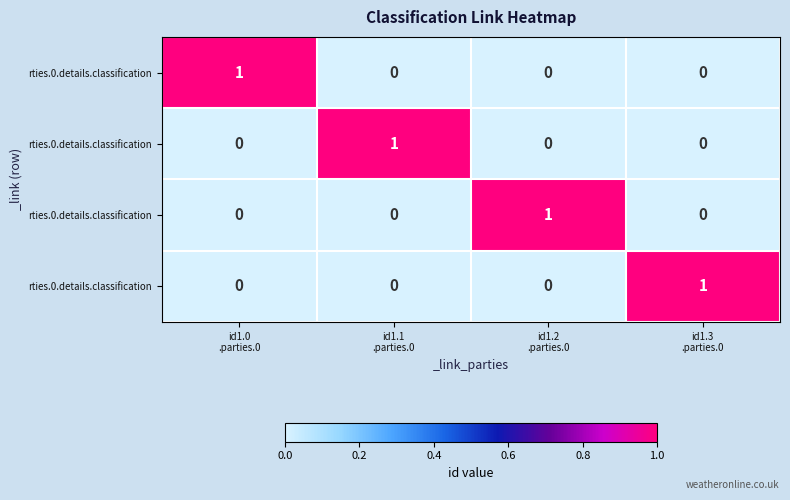

What is the maximum value shown in the chart?

1